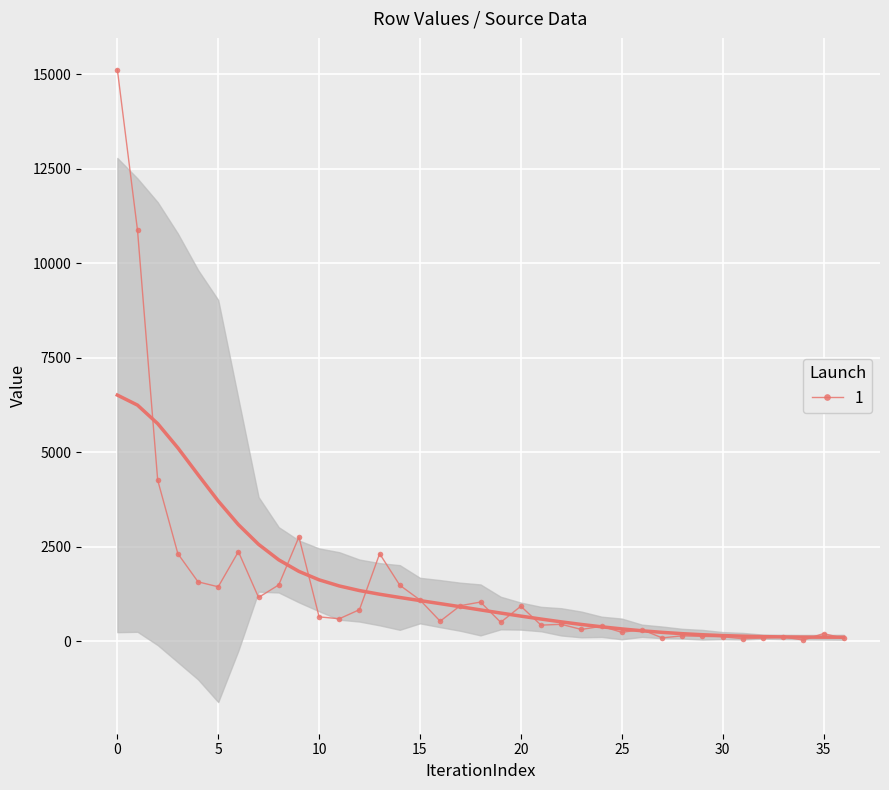

What is the average value?

1547